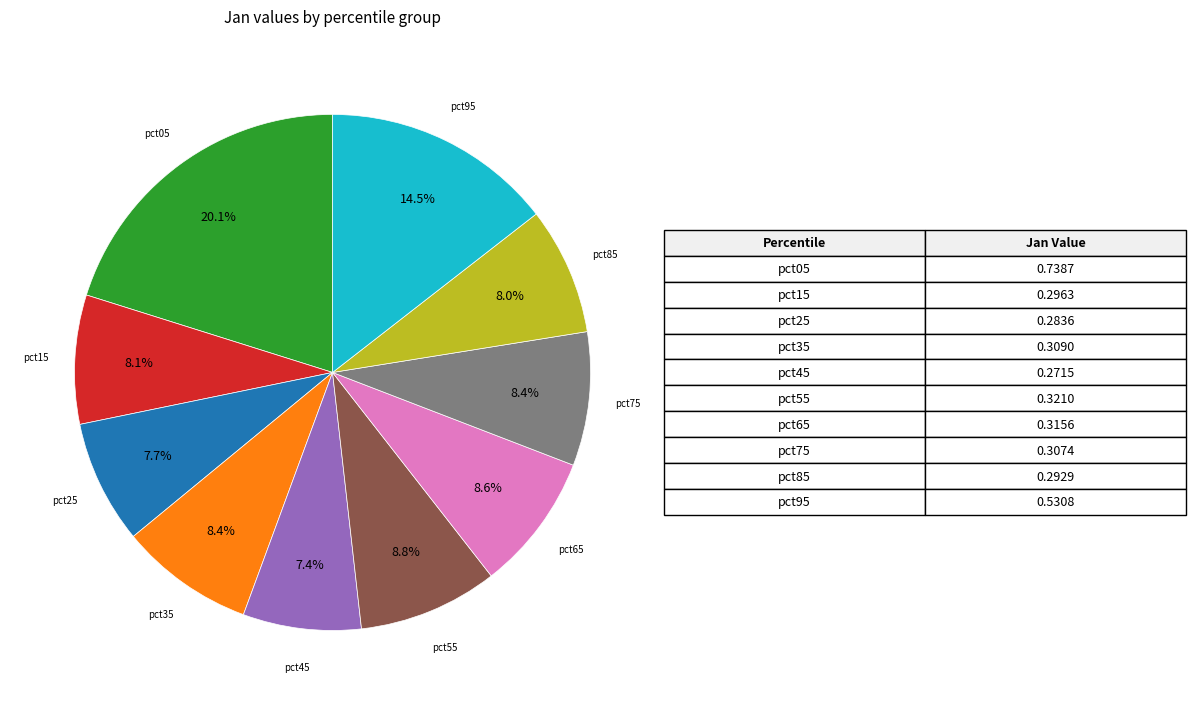

To the nearest percent, what is the difference between the largest and smallest slice percentages?

13%